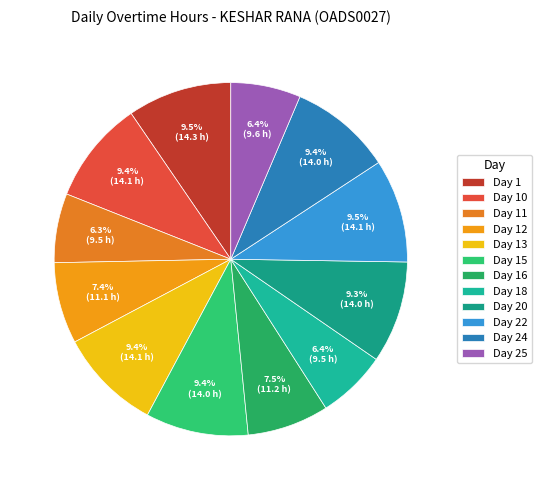

To the nearest percent, what is the difference between the largest and smallest slice percentages?

3%